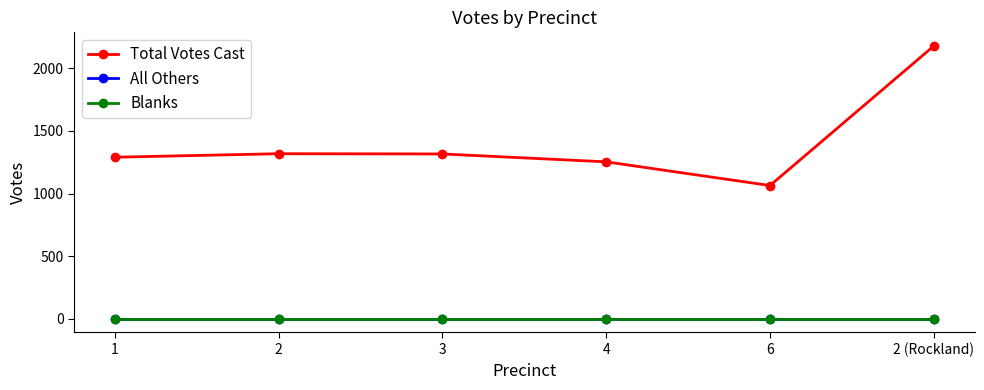

True or false: Total Votes Cast and Blanks cross at least once.

False